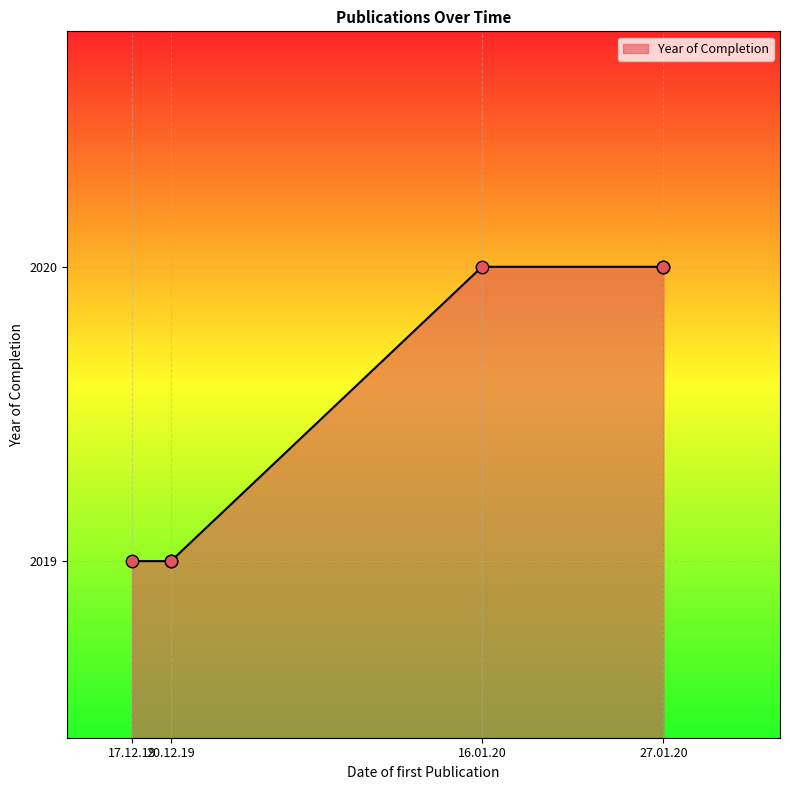

Which has a higher value, 20.12.19 or 27.01.20?

27.01.20